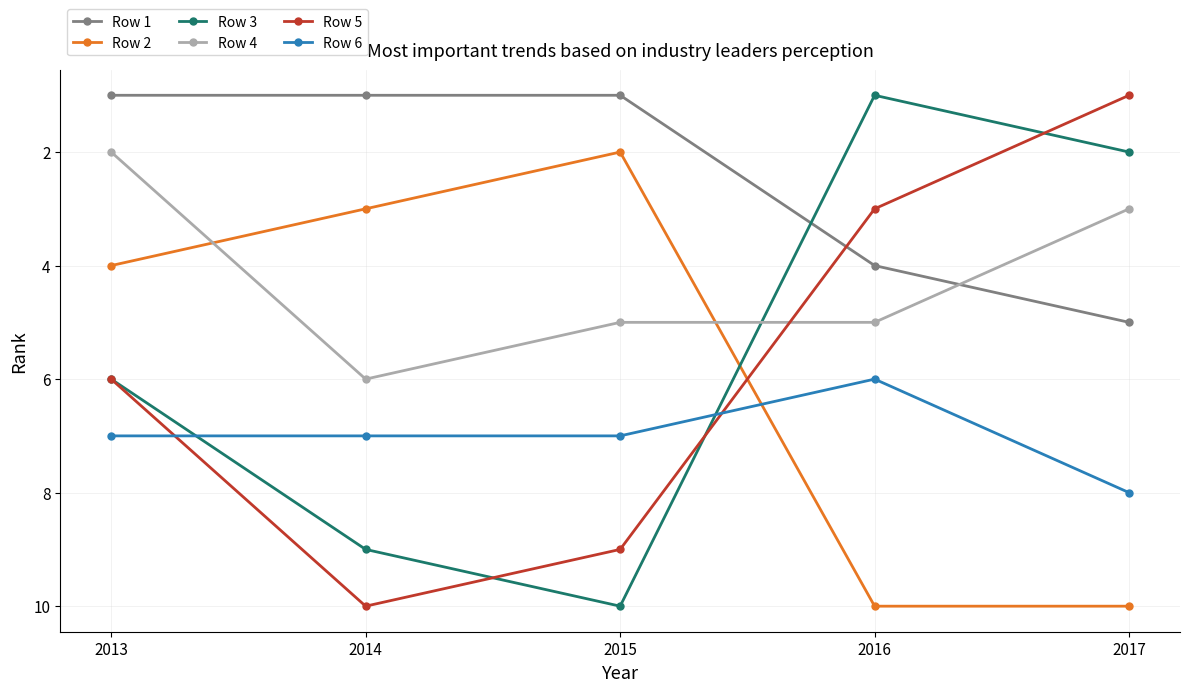

What is the difference between the maximum and minimum values in the Row 3 series?

9